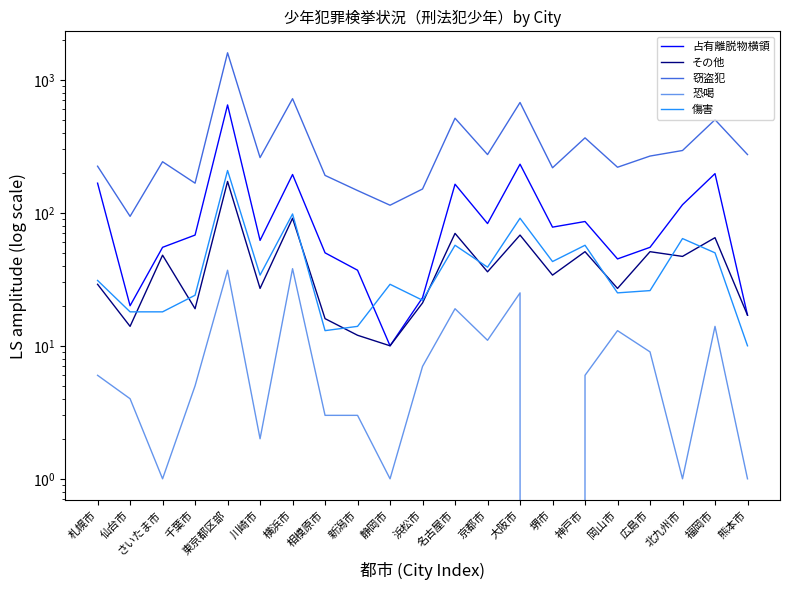

Reading left to right, what are all the values shown in this chart?

占有離脱物横領: 札幌市=167	仙台市=20	さいたま市=55	千葉市=68	東京都区部=647	川崎市=62	横浜市=194	相模原市=50	新潟市=37	静岡市=10	浜松市=23	名古屋市=164	京都市=83	大阪市=232	堺市=78	神戸市=86	岡山市=45	広島市=55	北九州市=115	福岡市=197	熊本市=17
その他: 札幌市=29	仙台市=14	さいたま市=48	千葉市=19	東京都区部=172	川崎市=27	横浜市=91	相模原市=16	新潟市=12	静岡市=10	浜松市=21	名古屋市=70	京都市=36	大阪市=68	堺市=34	神戸市=51	岡山市=27	広島市=51	北九州市=47	福岡市=65	熊本市=17
窃盗犯: 札幌市=224	仙台市=94	さいたま市=242	千葉市=167	東京都区部=1596	川崎市=260	横浜市=721	相模原市=191	新潟市=147	静岡市=114	浜松市=151	名古屋市=514	京都市=274	大阪市=675	堺市=218	神戸市=366	岡山市=220	広島市=267	北九州市=294	福岡市=501	熊本市=274
恐喝: 札幌市=6	仙台市=4	さいたま市=1	千葉市=5	東京都区部=37	川崎市=2	横浜市=38	相模原市=3	新潟市=3	静岡市=1	浜松市=7	名古屋市=19	京都市=11	大阪市=25	堺市=0	神戸市=6	岡山市=13	広島市=9	北九州市=1	福岡市=14	熊本市=1
傷害: 札幌市=31	仙台市=18	さいたま市=18	千葉市=24	東京都区部=208	川崎市=34	横浜市=98	相模原市=13	新潟市=14	静岡市=29	浜松市=22	名古屋市=57	京都市=39	大阪市=91	堺市=43	神戸市=57	岡山市=25	広島市=26	北九州市=64	福岡市=50	熊本市=10